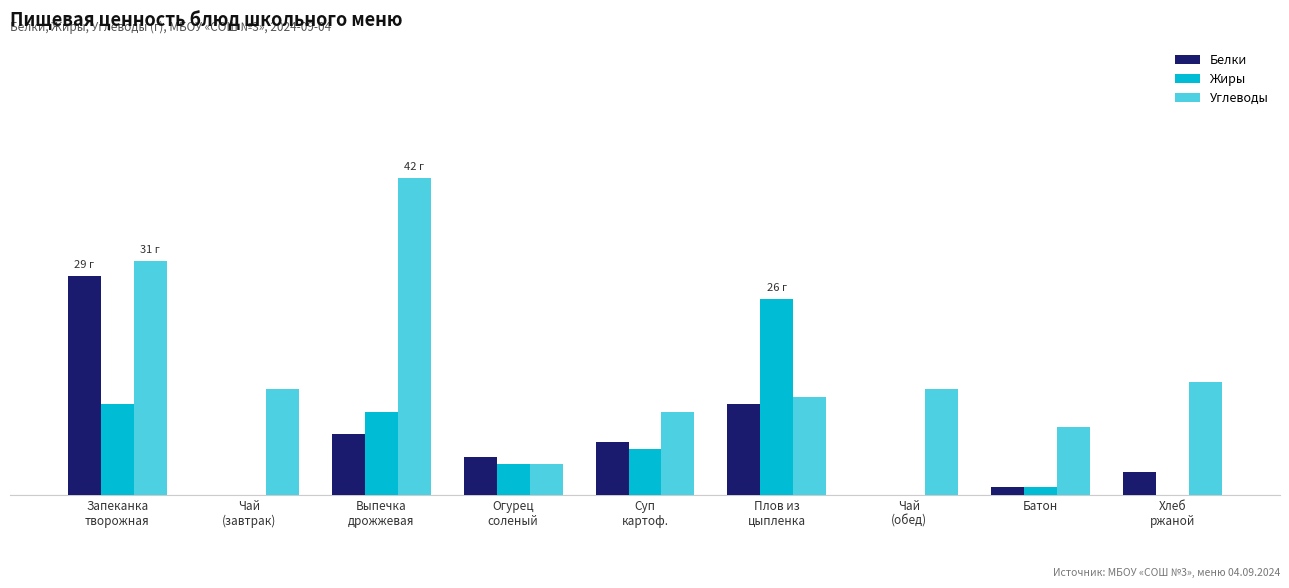

What are all the series names shown in the legend?

Белки, Жиры, Углеводы